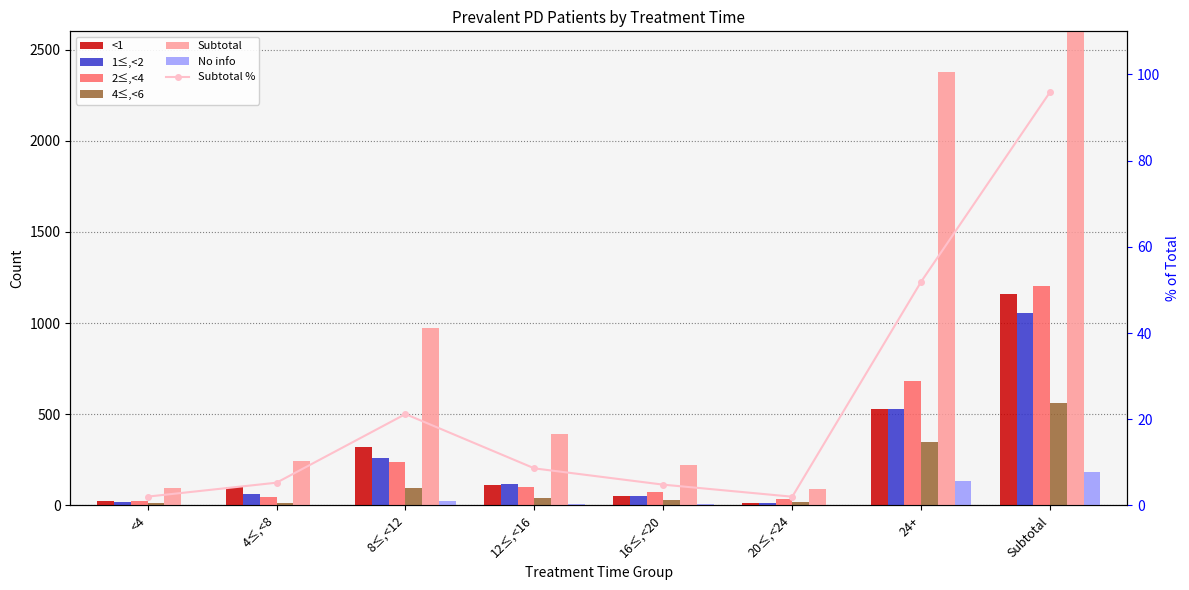

Reading left to right, transcribe all the data shown in this chart.

<1: 24	104	322	114	53	16	529	1162
1≤,<2: 21	63	258	119	53	11	529	1054
2≤,<4: 22	45	240	99	76	37	684	1203
4≤,<6: 16	14	97	40	28	21	348	564
Subtotal: 94	242	971	394	221	93	2378	4393
No info: 4	2	23	8	10	3	136	186